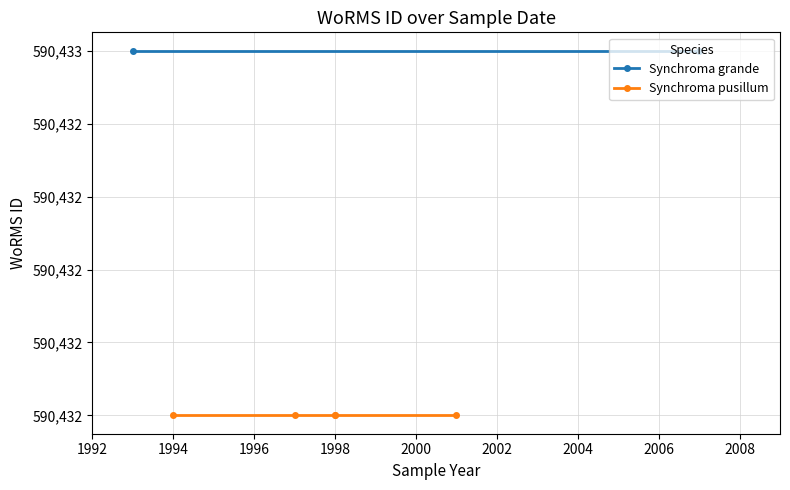

What is the value of the 7th point from the left?

590432